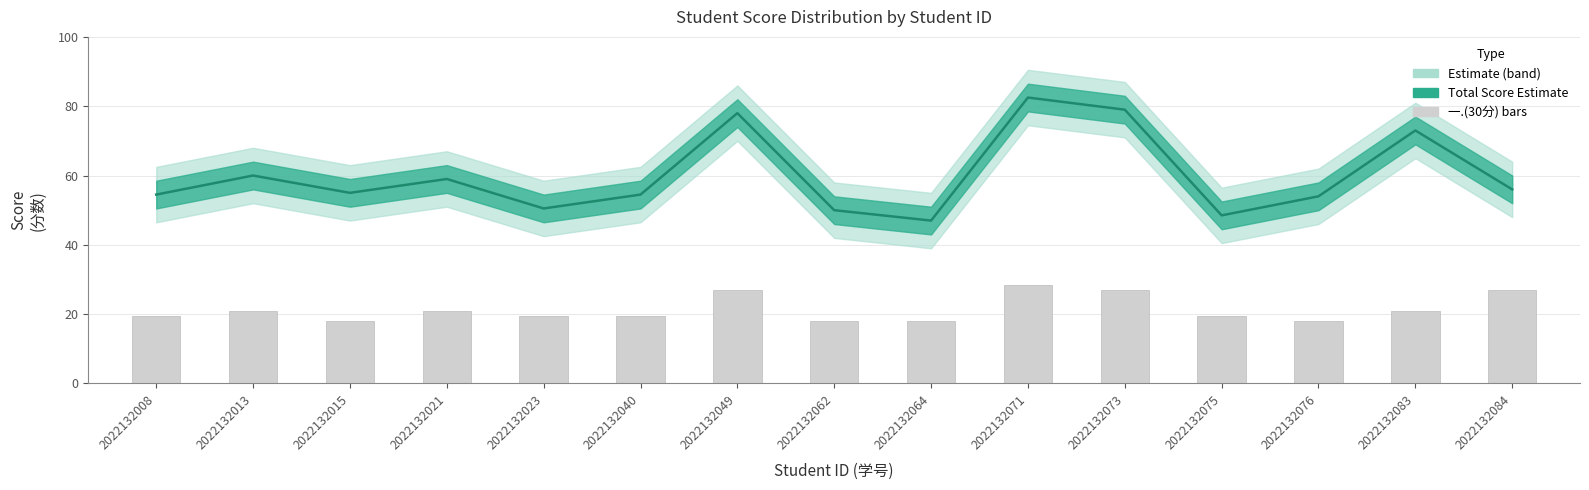

Is it true that 总分 equals 48.5 at 2022132075?

True